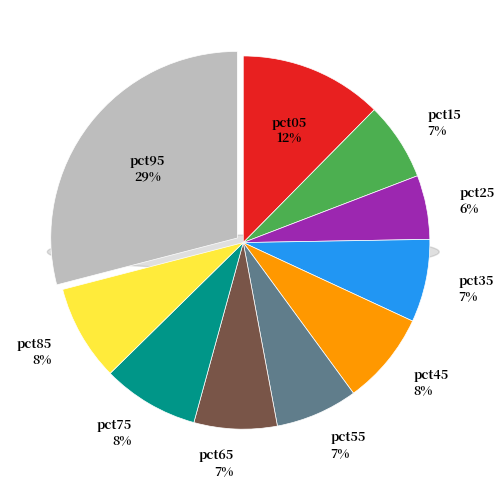

How many slices are in this pie chart?

10